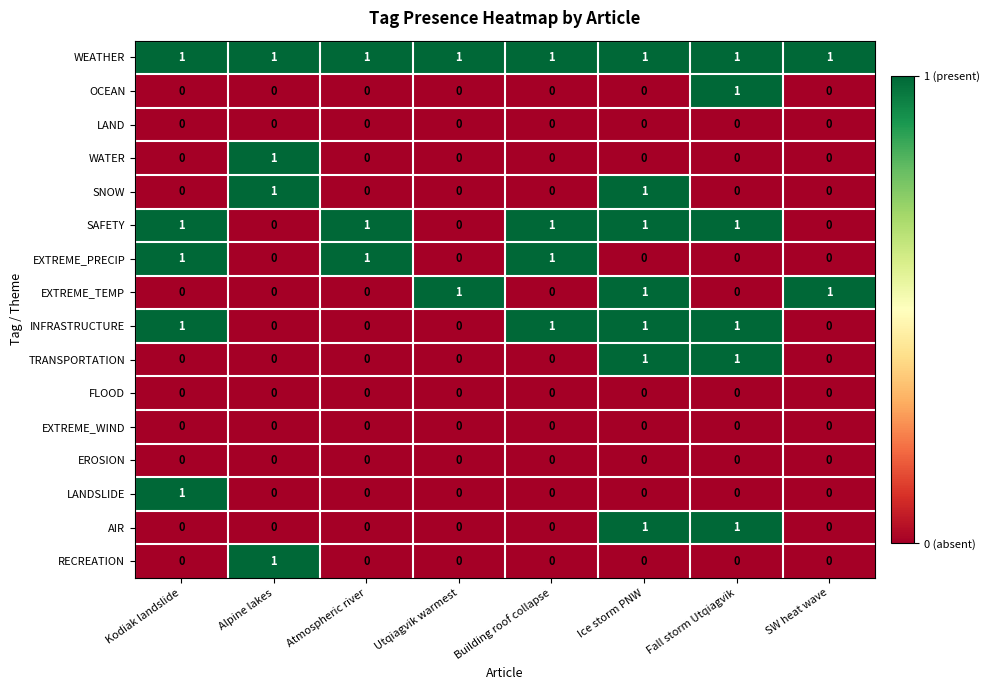

At how many categories does at least one series exceed 0?

8